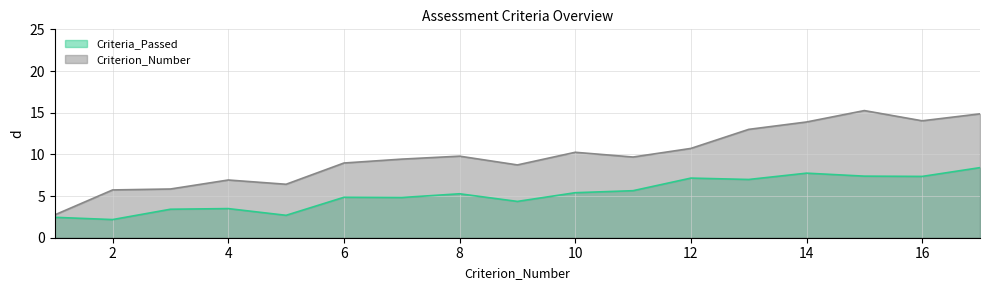

True or false: Criteria_Passed_line and Criterion_Number_line intersect in this chart.

False